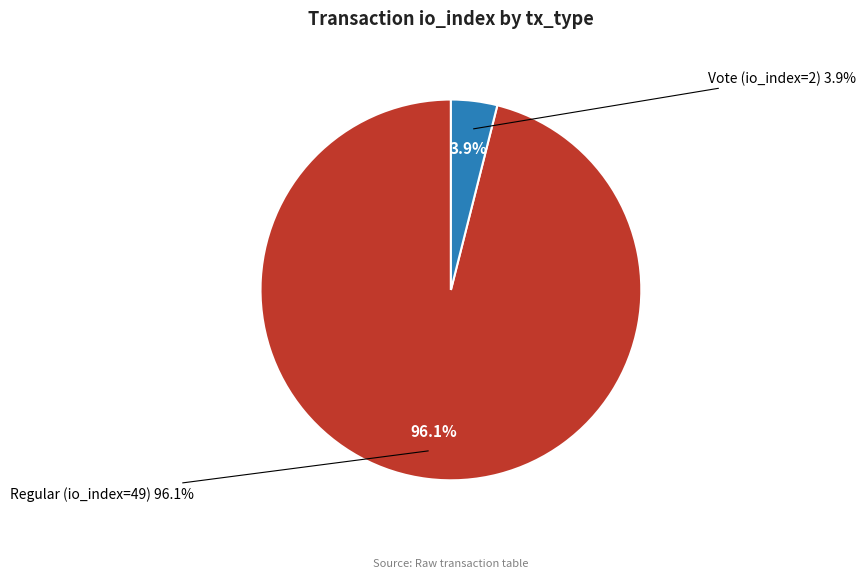

Which slice is the largest?

Regular (io_index=49)